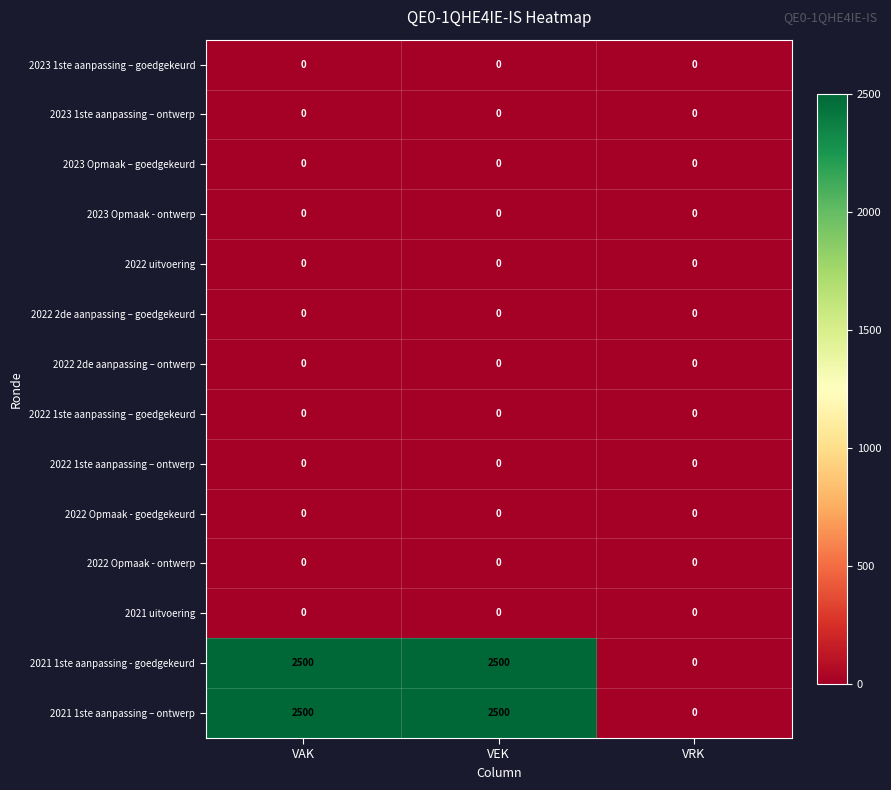

What is the maximum value shown in the chart?

2500